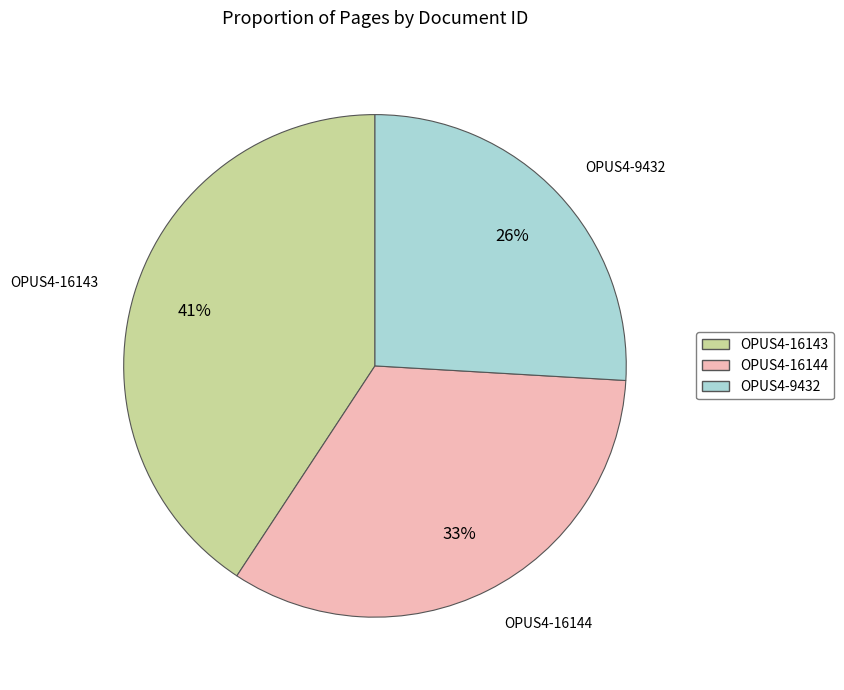

Between OPUS4-16143 and OPUS4-9432, which is larger?

OPUS4-16143